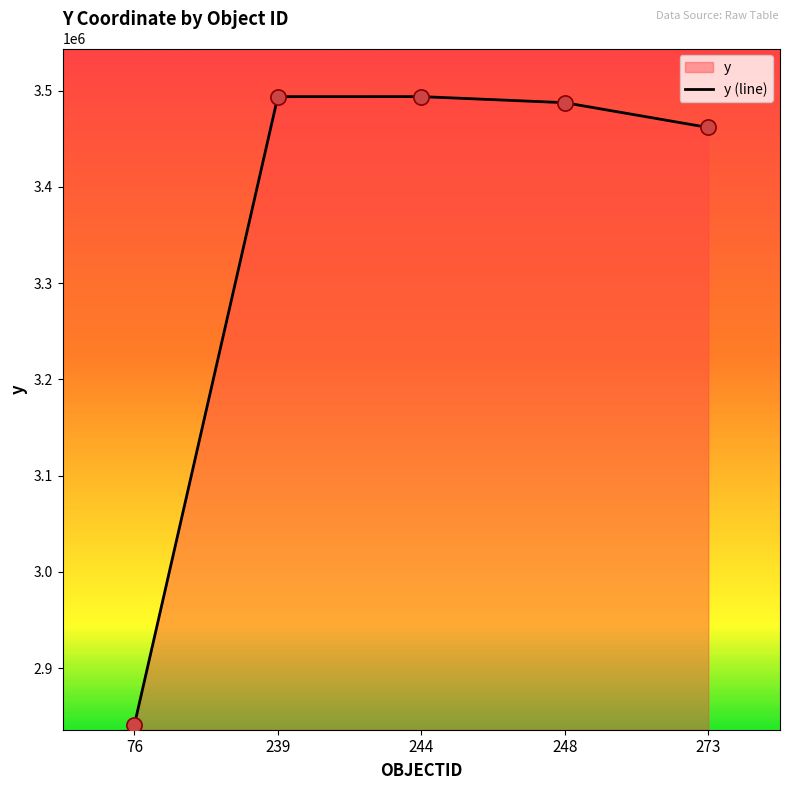

Approximately how many times larger is the value at 273 compared to 76?

1.2